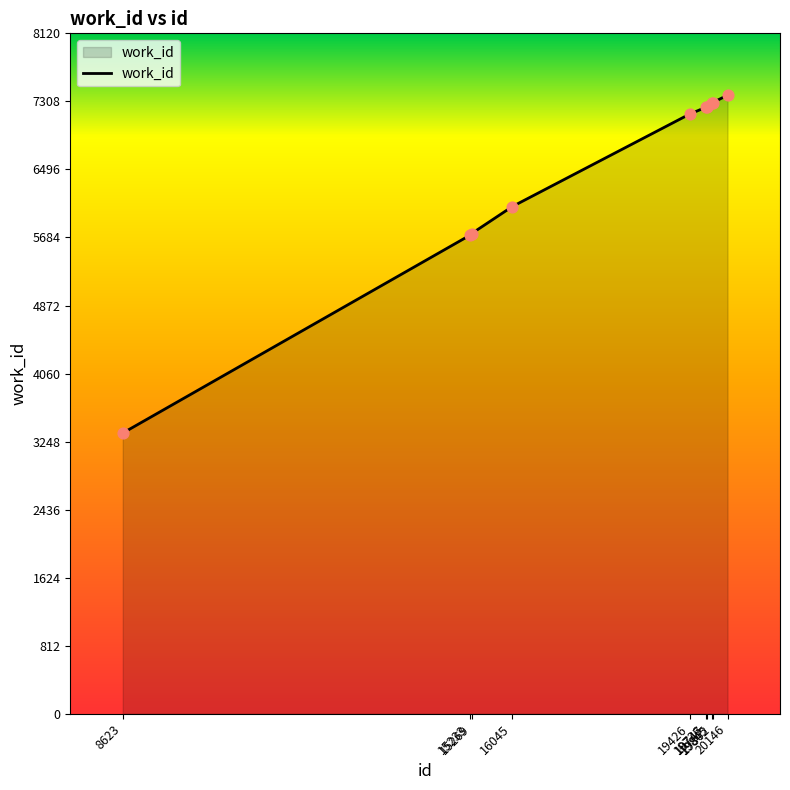

What is the ratio of the value at 16045 to the value at 15233?

1.1